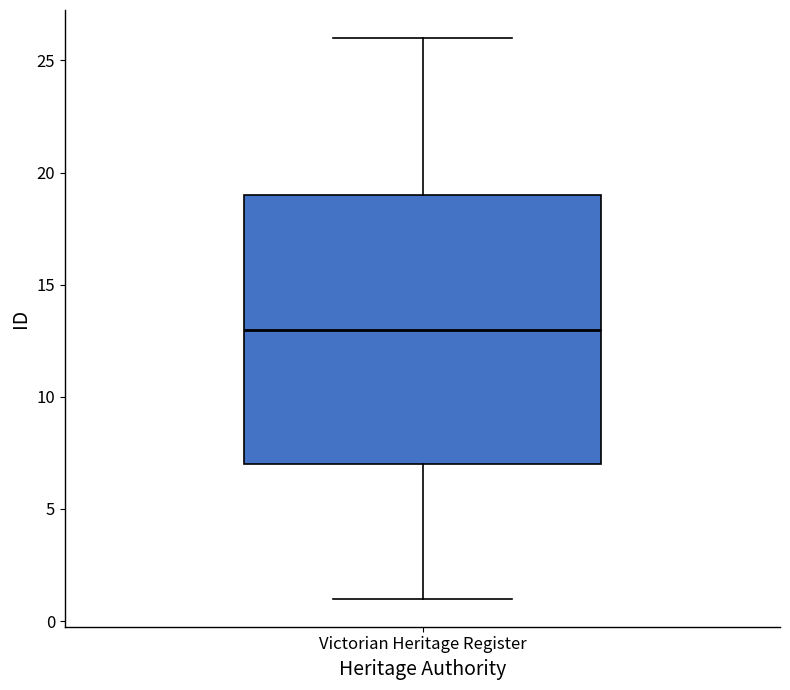

Read this box plot against the y-axis: the position of the median line, the range covered by the box, and the ends of both whiskers. The values are not printed on the chart, so give them approximately, as read against the axis.

median 13, box 7 to 19, whiskers 1 to 26